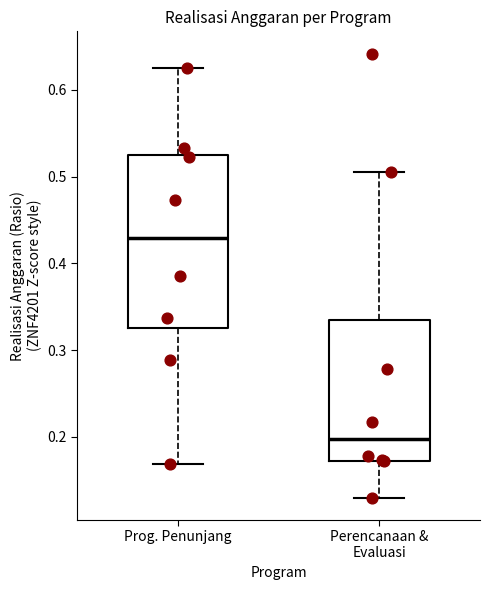

Which box's median line is the lowest?

Perencanaan & Evaluasi